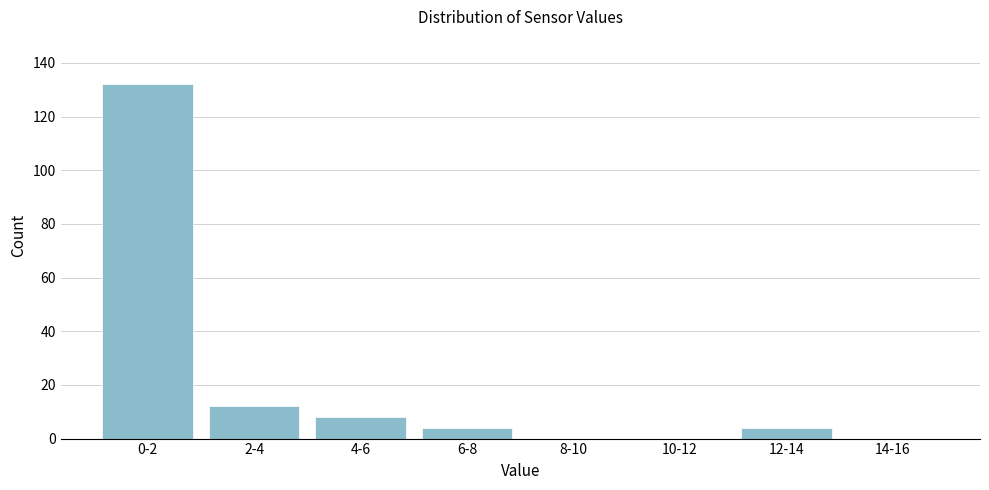

Reading left to right, transcribe all the data shown in this chart.

0-2=132	2-4=12	4-6=8	6-8=4	8-10=0	10-12=0	12-14=4	14-16=0